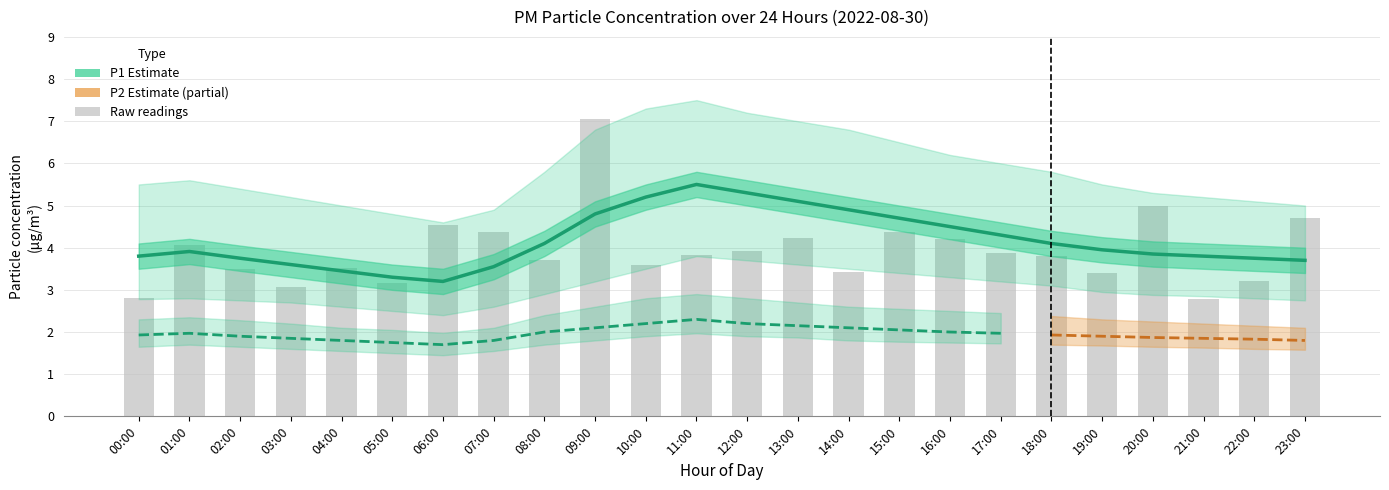

The value of P2_lower at 00:00 is 1.6. True or false?

True